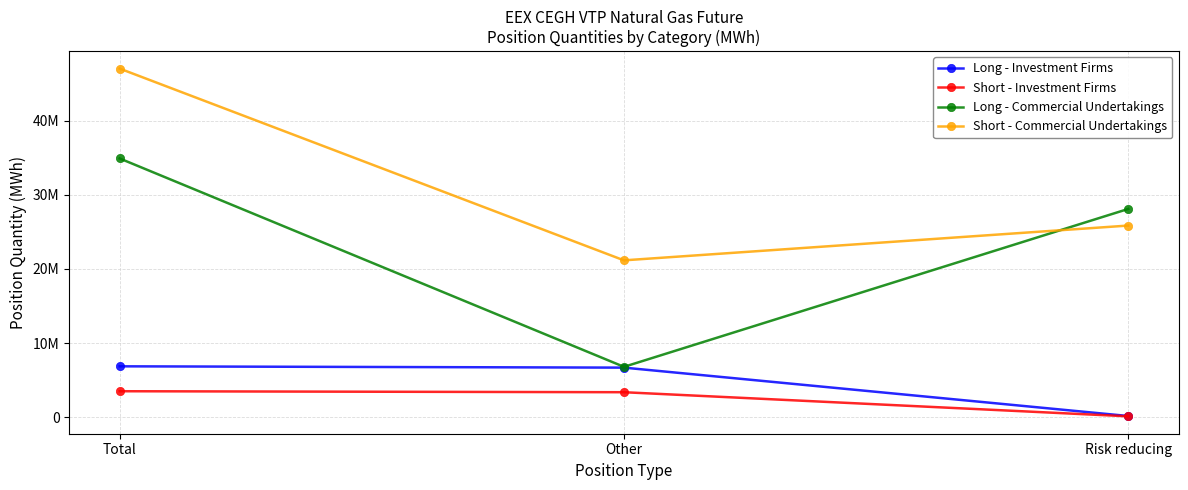

Is this an area chart (filled region under the line)?

No